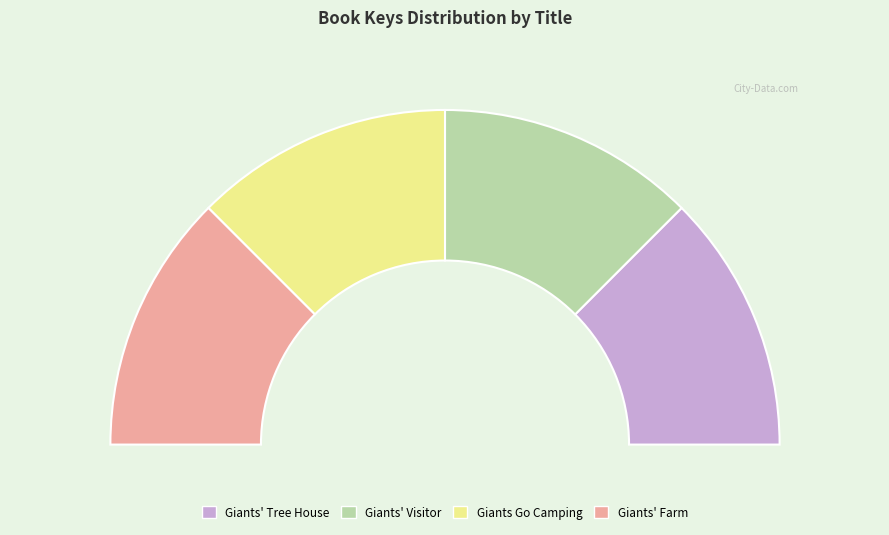

Count the number of slices in the pie.

4